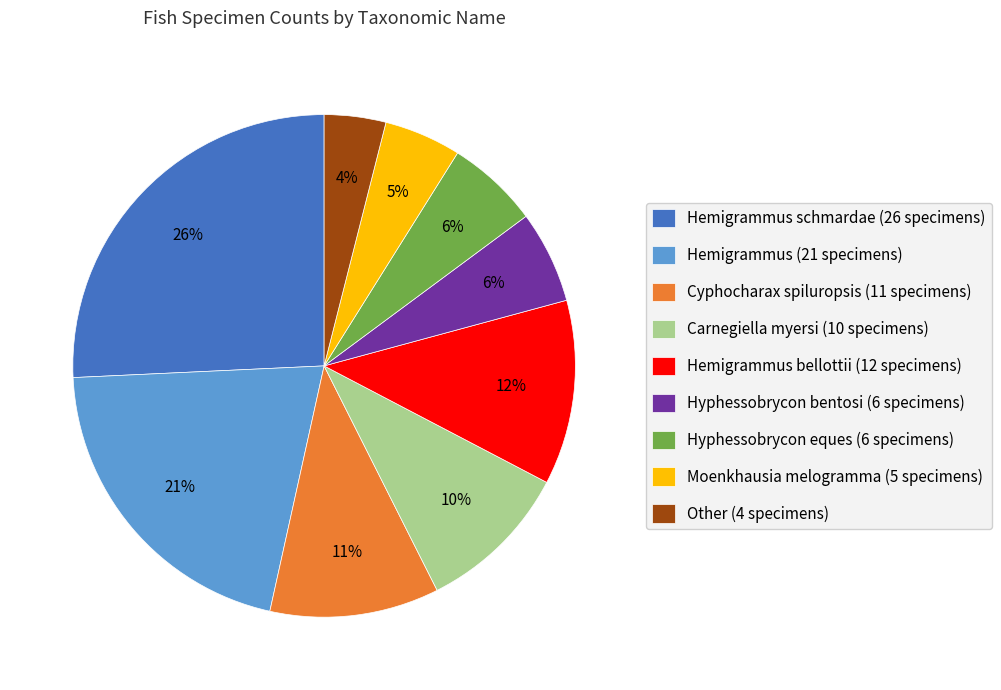

What is the smallest slice in the pie chart?

Other (4 specimens)